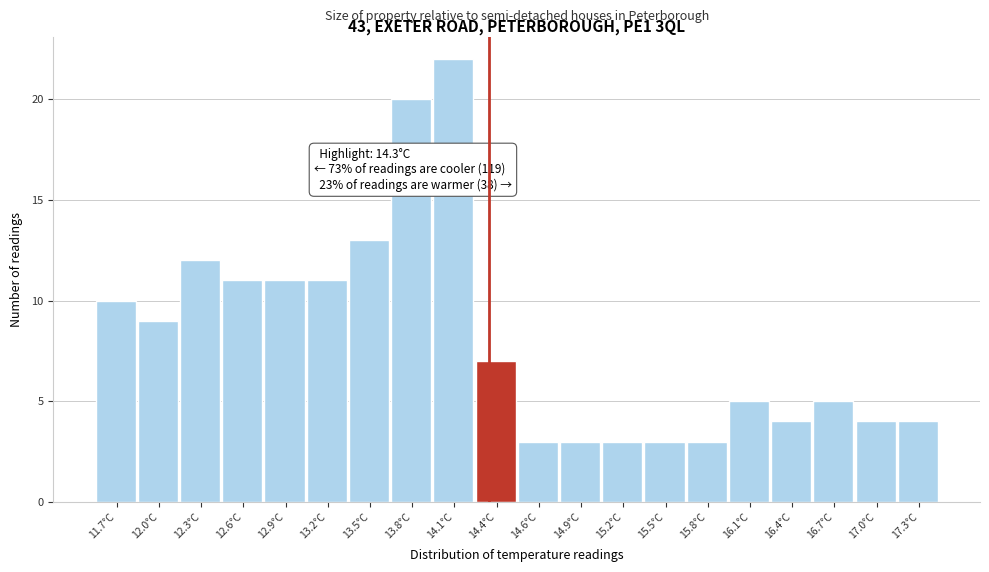

Which range on the x-axis has the tallest bar?

13.92 to 14.21